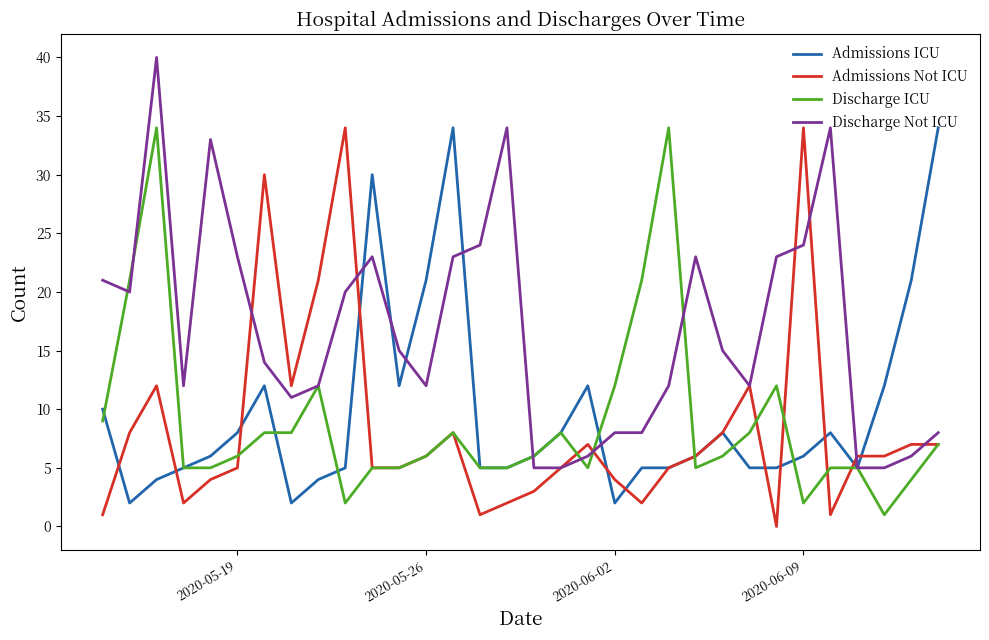

Which series has the largest total across all categories?

Discharge Not ICU